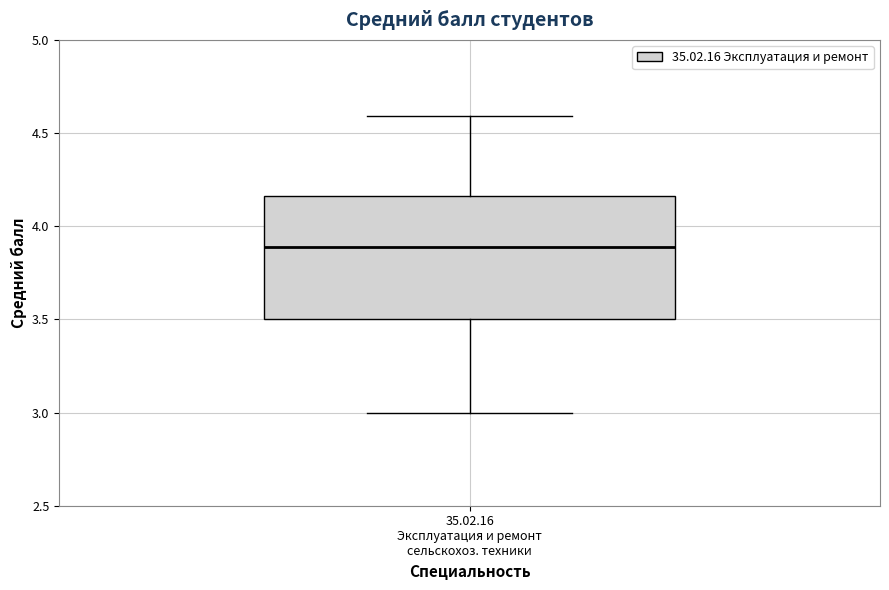

Where is the upper edge of the box for 35.02.16 Эксплуатация и ремонт сельскохоз. техники on the y-axis? The values are not printed on the chart, so give them approximately, as read against the axis.

4.15